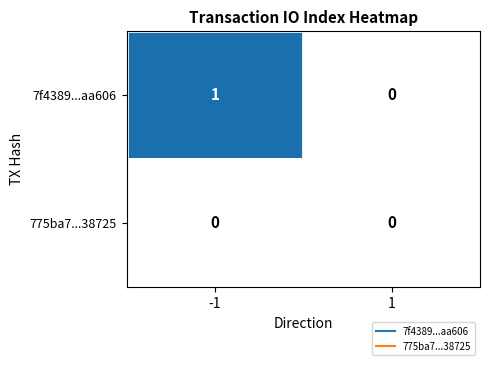

Reading left to right, transcribe all the data shown in this chart.

7f4389...aa606: 1	0
775ba7...38725: 0	0